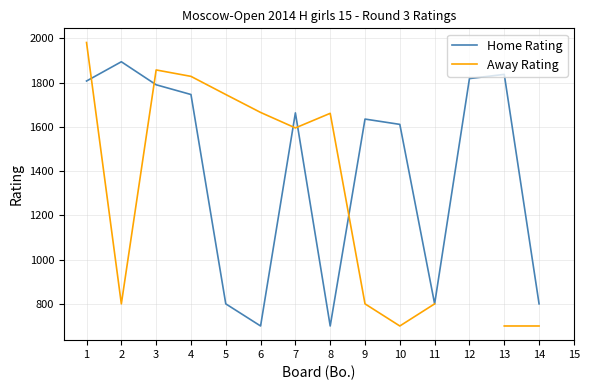

At which label does Home Rating first exceed 1663?

1